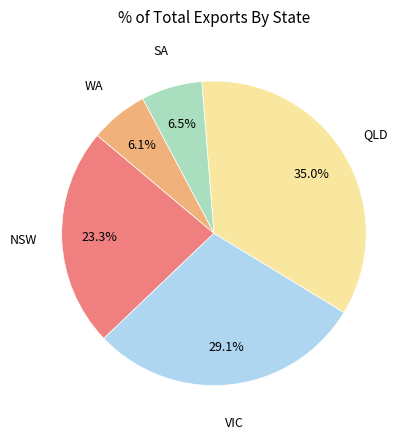

How many segments does this pie chart have?

5